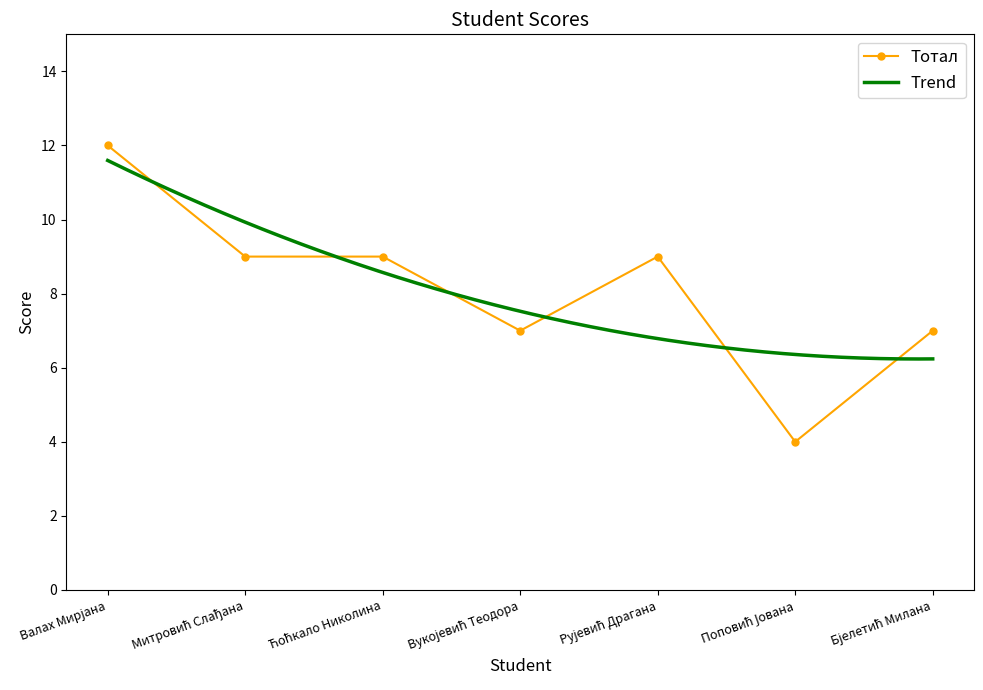

What is the difference between the second highest and second lowest values?

2